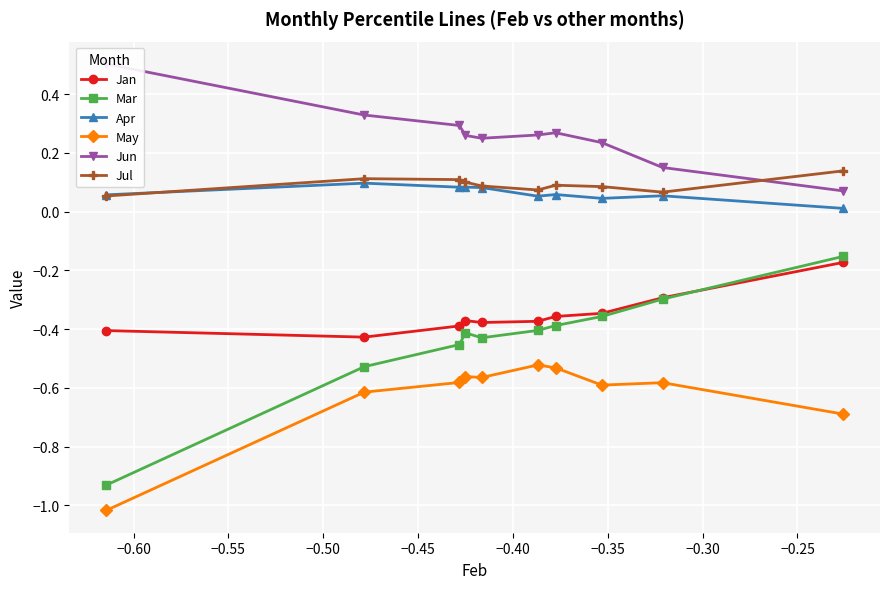

True or false: May and Jul intersect in this chart.

False